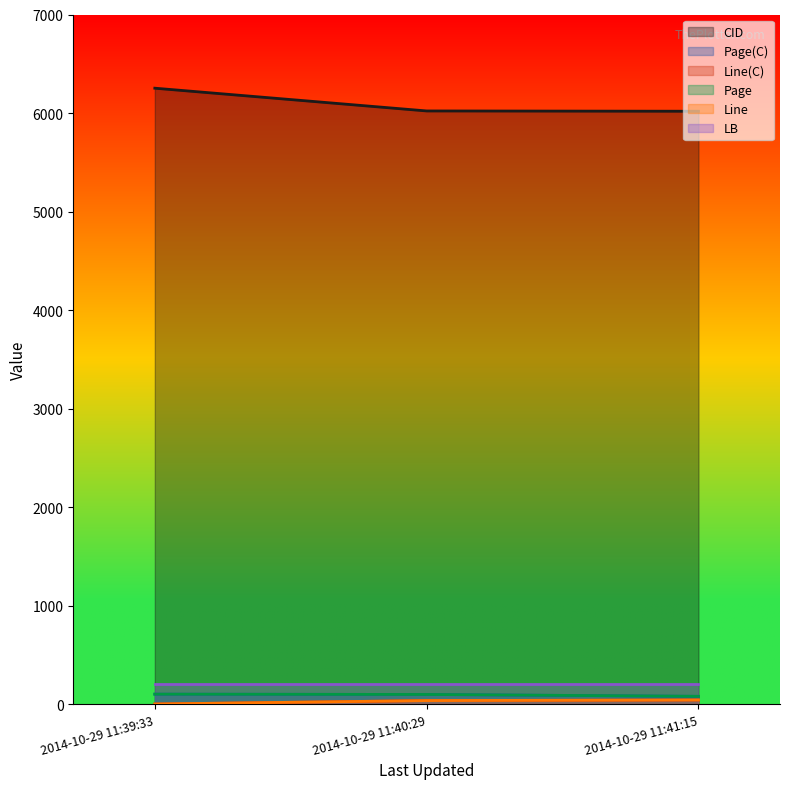

Which category has the highest value in the Line(C) series?

2014-10-29 11:41:15